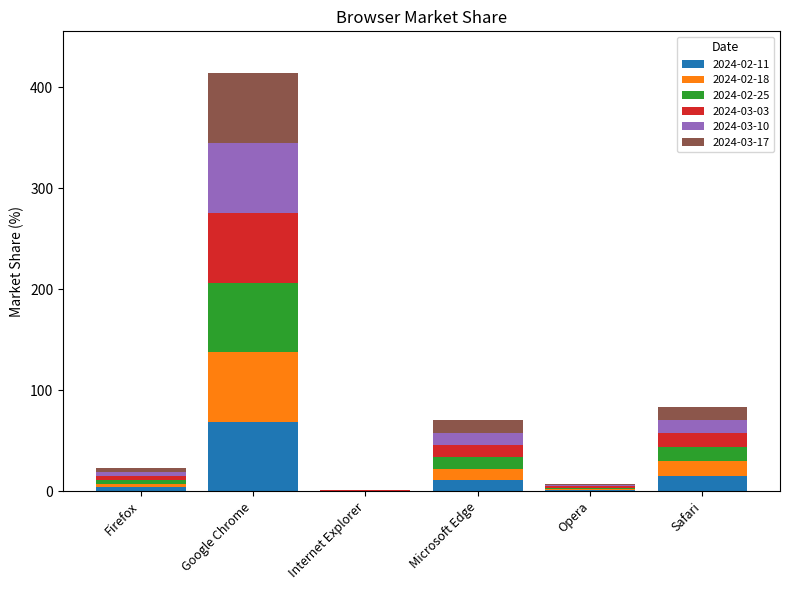

What is the total value across all series at Google Chrome?

413.8